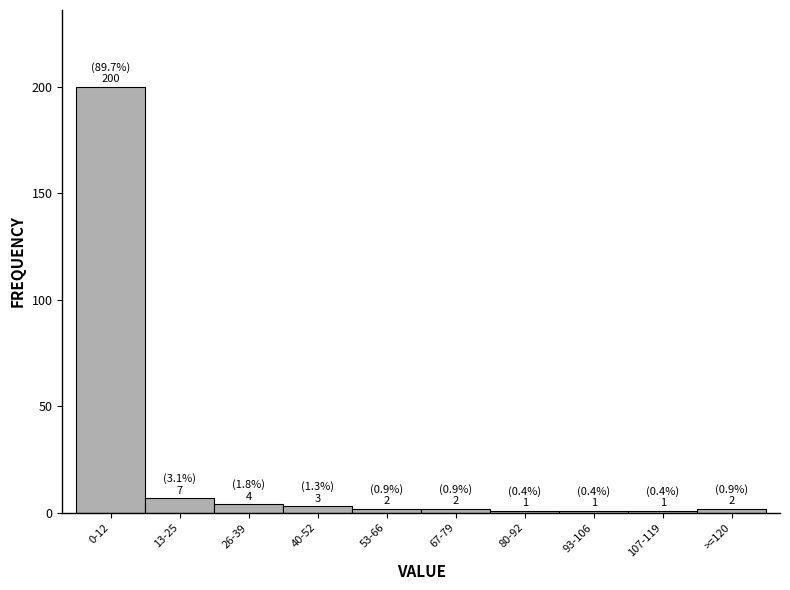

Reading left to right, extract all data points from this chart.

200	7	4	3	2	2	1	1	1	2